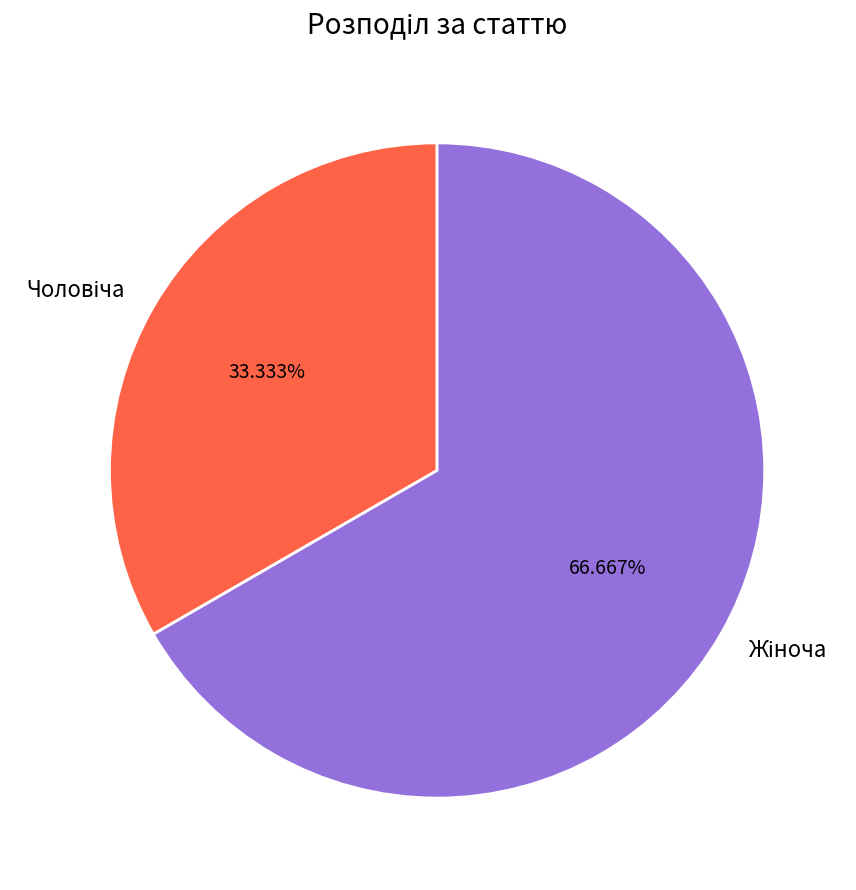

Does any single category account for the majority?

Yes